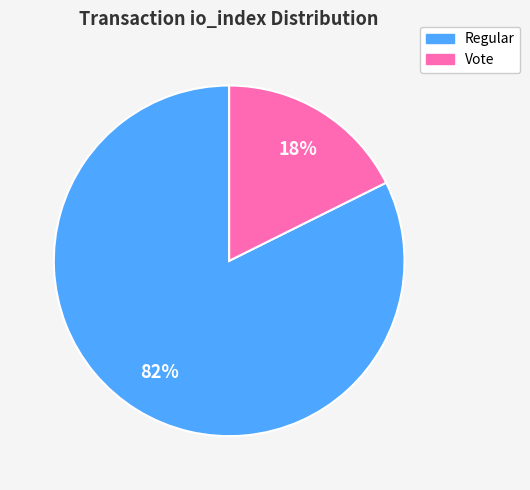

To the nearest percent, what is the combined percentage of Vote and Regular?

100%